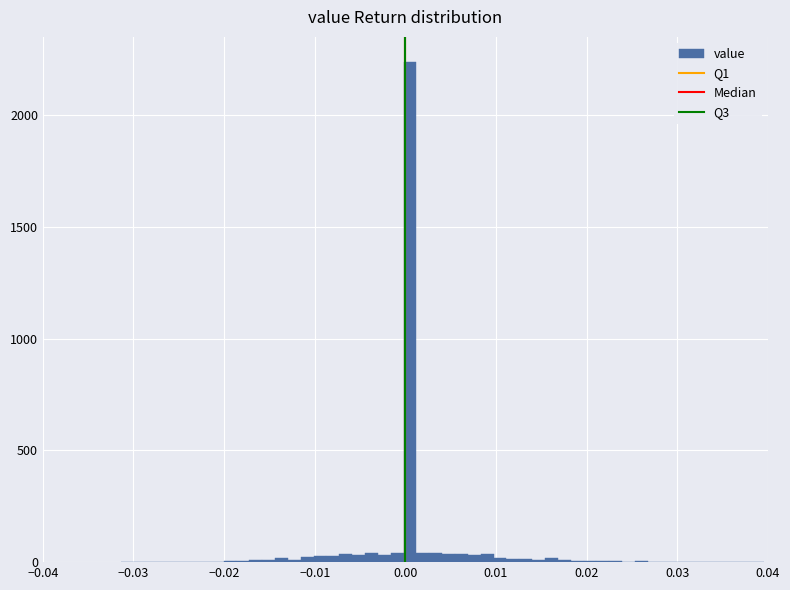

Read against the x-axis, roughly where is the centre of the tallest bar?

0.001